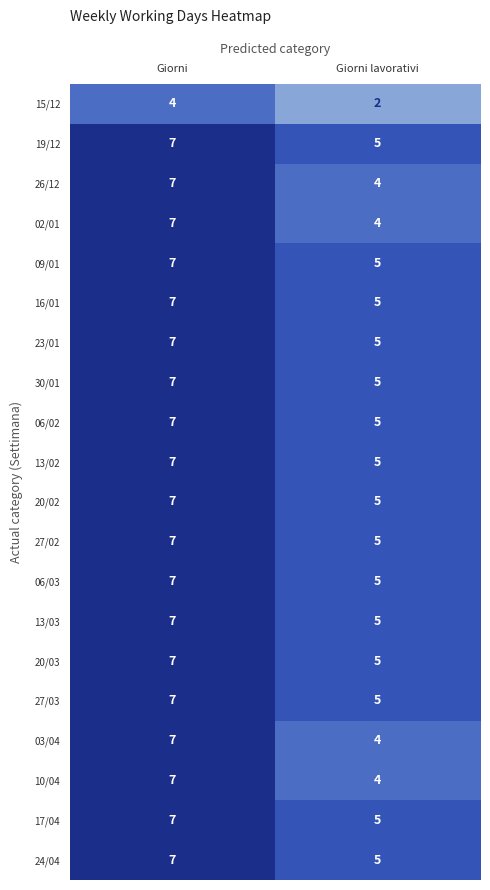

What is the spread (max minus min) of values at Giorni?

3